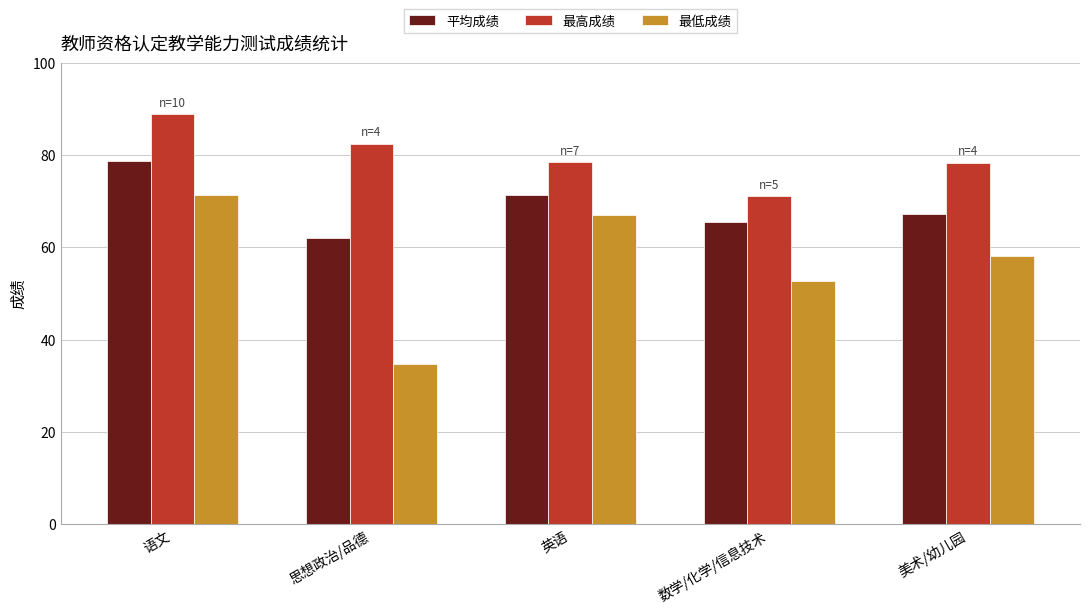

Which series has the largest total across all categories?

最高成绩